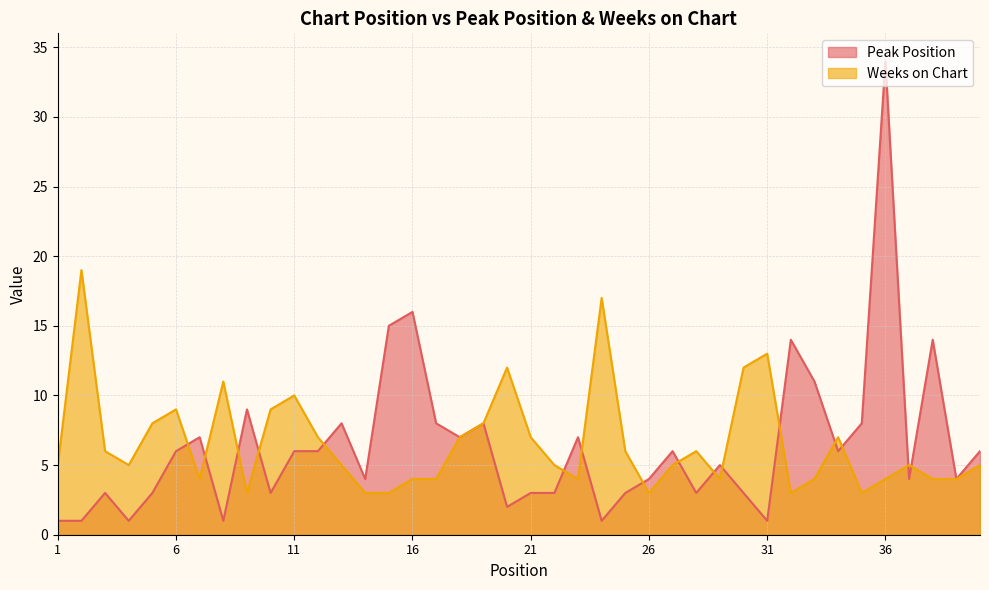

True or false: Weeks on Chart has a value of 1 at 26.

False